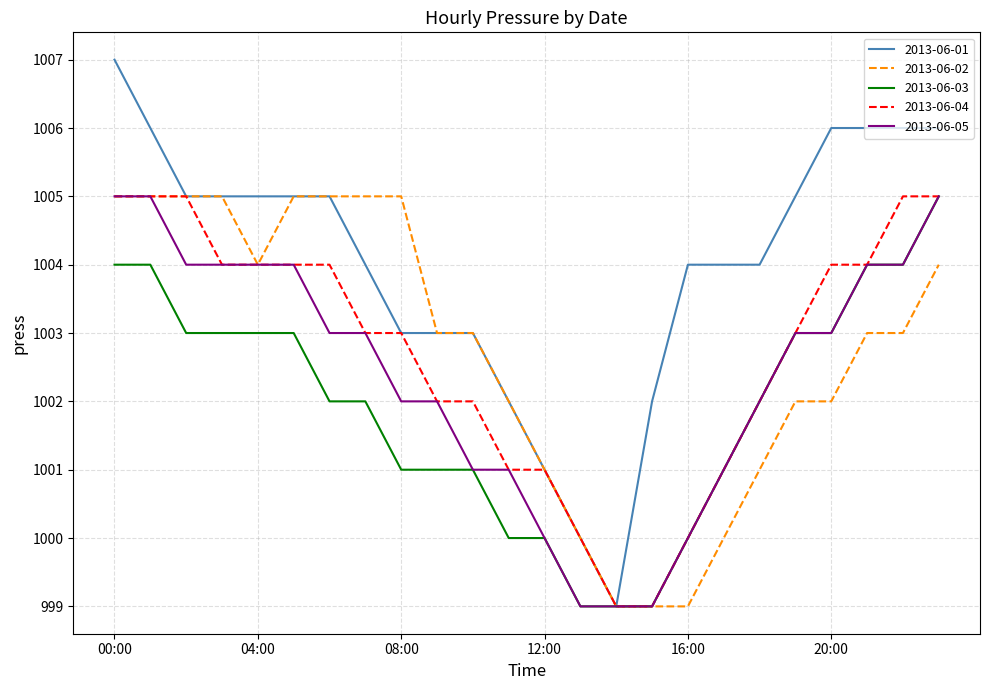

What are all the series names shown in the legend?

2013-06-01, 2013-06-02, 2013-06-03, 2013-06-04, 2013-06-05